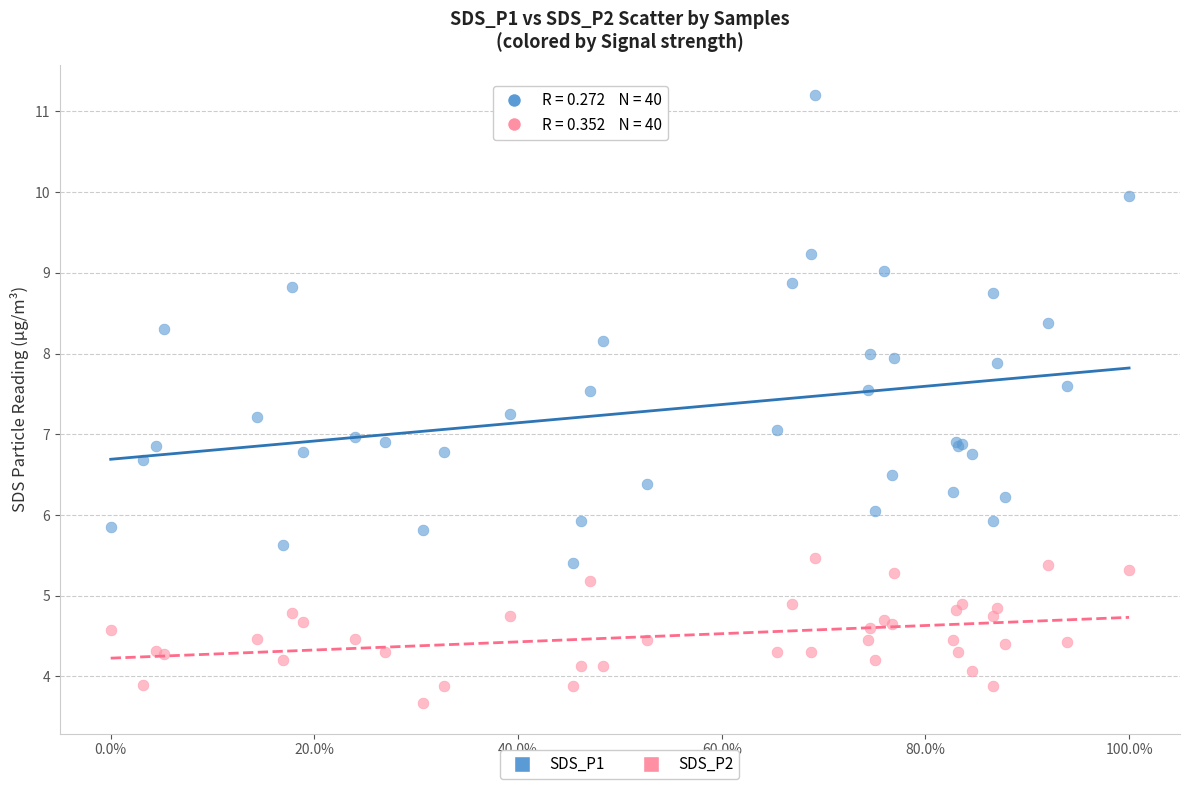

Which series reaches the minimum Y coordinate?

SDS_P2